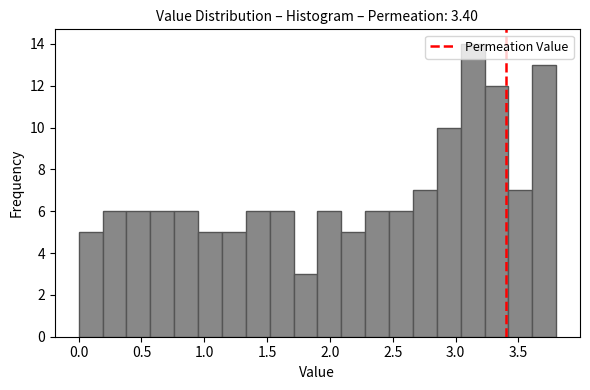

Around what value on the x-axis is the tallest bar? Give the approximate position of its centre, as read against the axis.

3.15